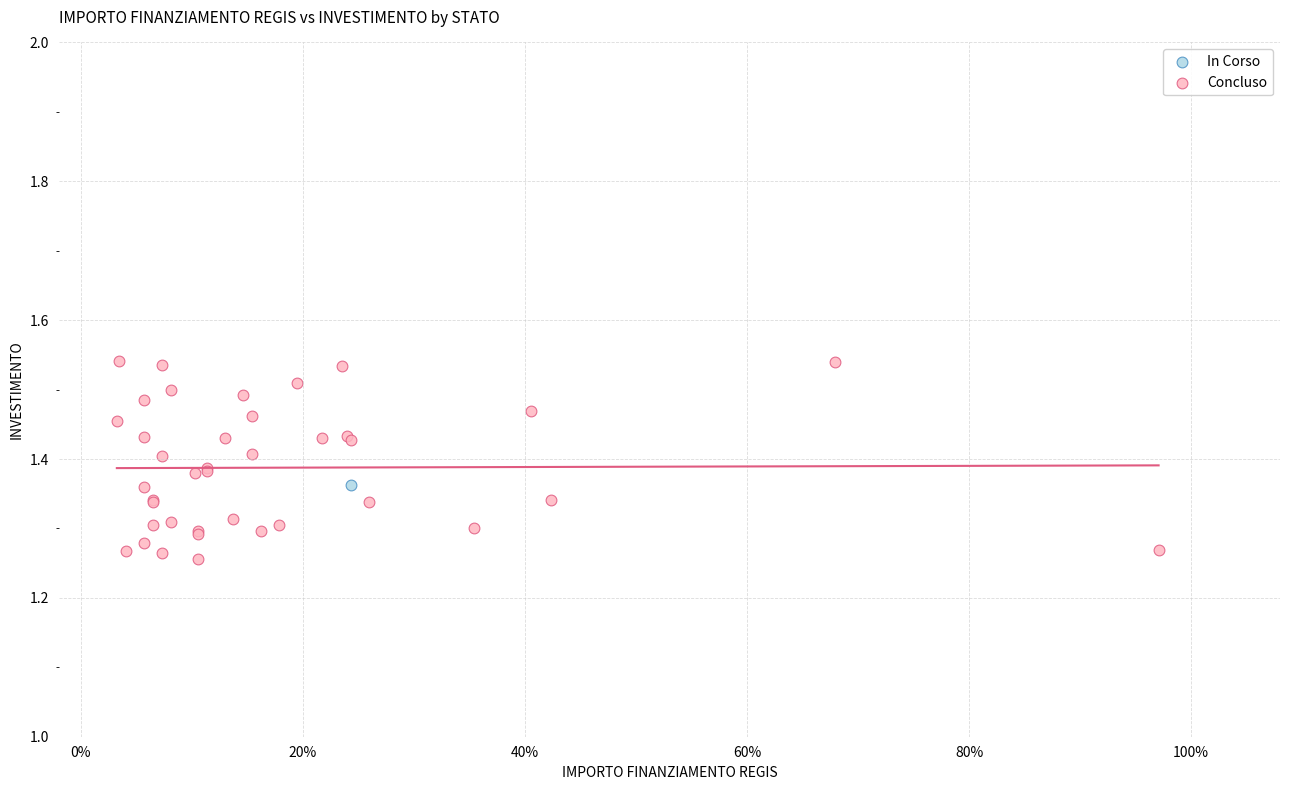

What are all the series names shown in the legend?

In Corso, Concluso